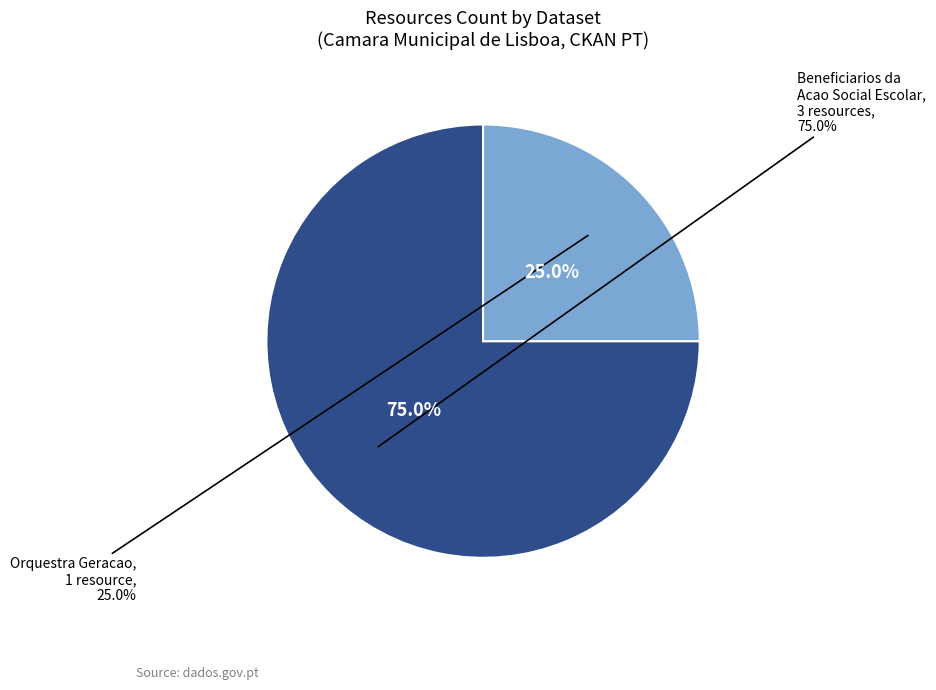

What is the change in value from Beneficiarios da Acao Social Escolar (resources: 3) to Orquestra Geracao (resources: 1)?

-2